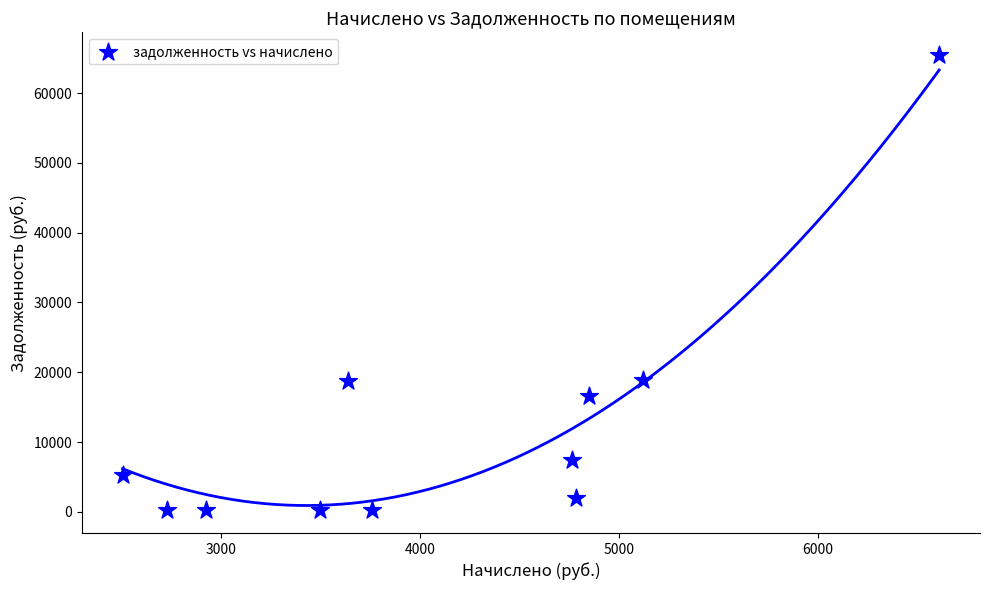

What is the average Y value?

12330.4